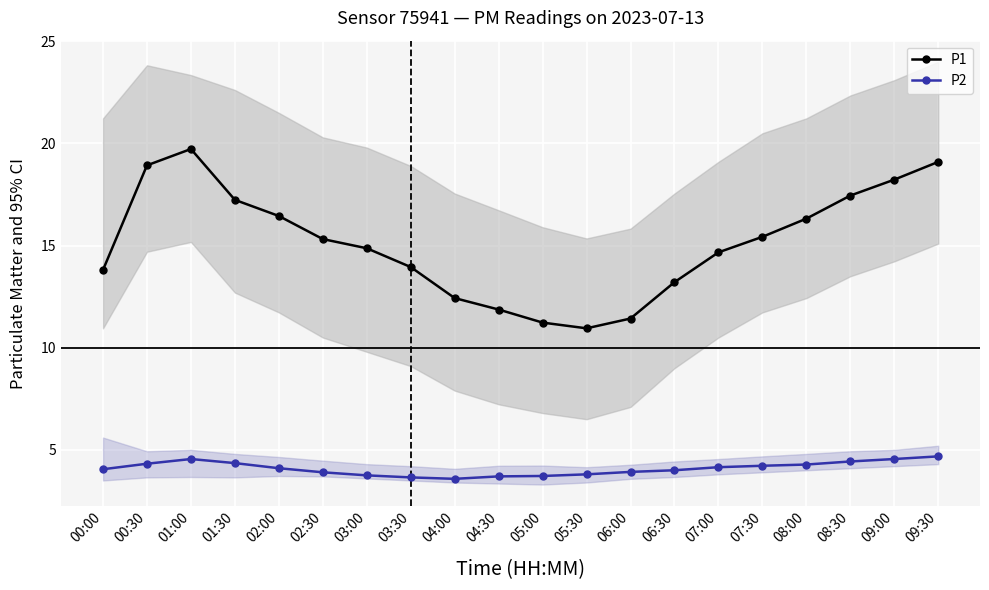

Is the value of P2 at 07:30 greater than the value of P1 at 08:00?

No